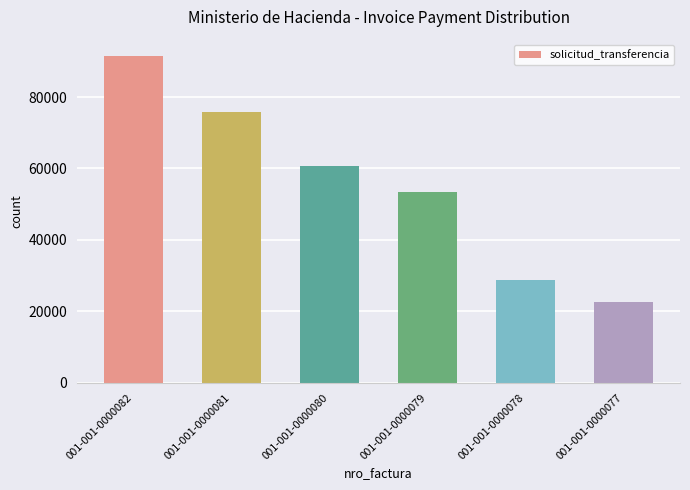

List the labels in order of value, largest first.

001-001-0000082, 001-001-0000081, 001-001-0000080, 001-001-0000079, 001-001-0000078, 001-001-0000077